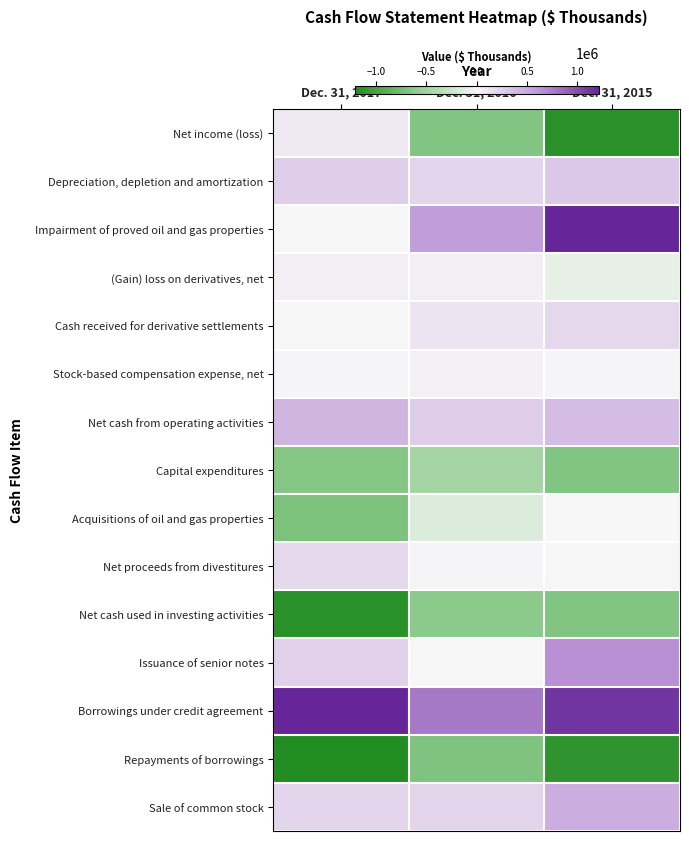

What is the difference between the highest and lowest values at Dec. 31, 2016?

1453582